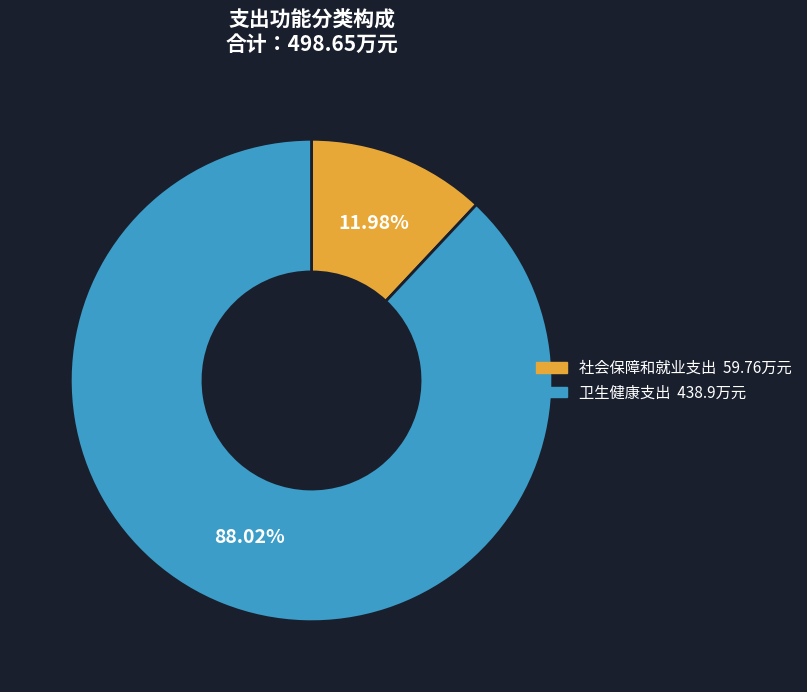

Between 卫生健康支出 and 社会保障和就业支出, which is larger?

卫生健康支出